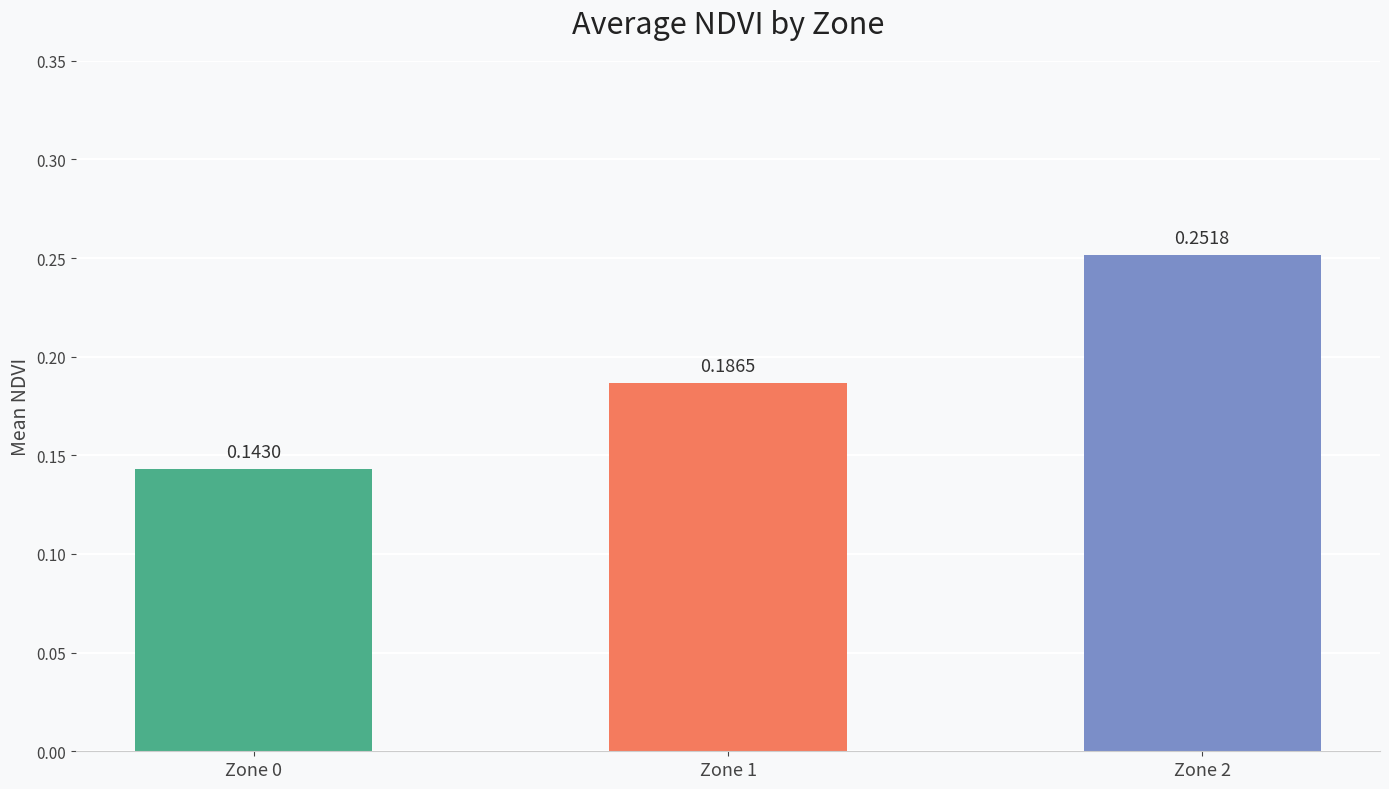

Where is the data nearest to the value 0?

Zone 0